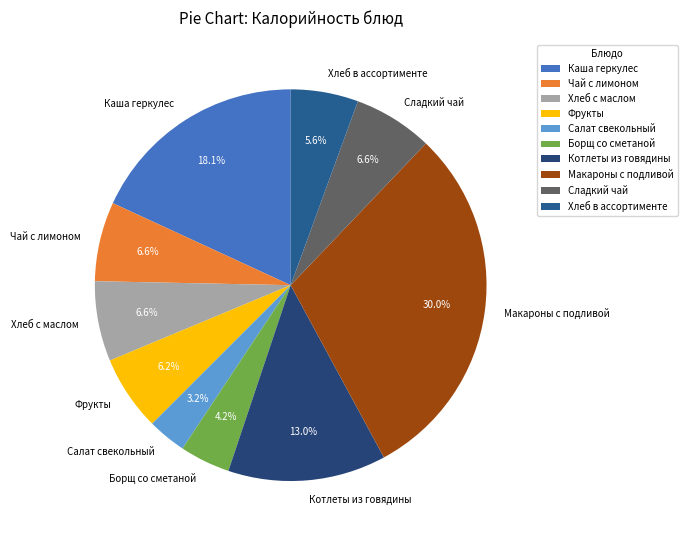

What percentage is the Макароны с подливой slice, to the nearest percent?

30%